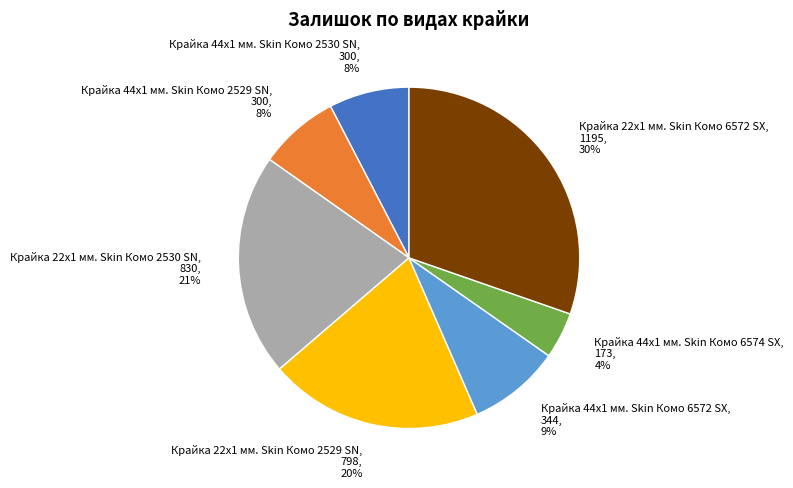

Do Крайка 44x1 мм. Skin Комо 2529 SN and Крайка 44x1 мм. Skin Комо 2530 SN together represent more than half of the pie?

No